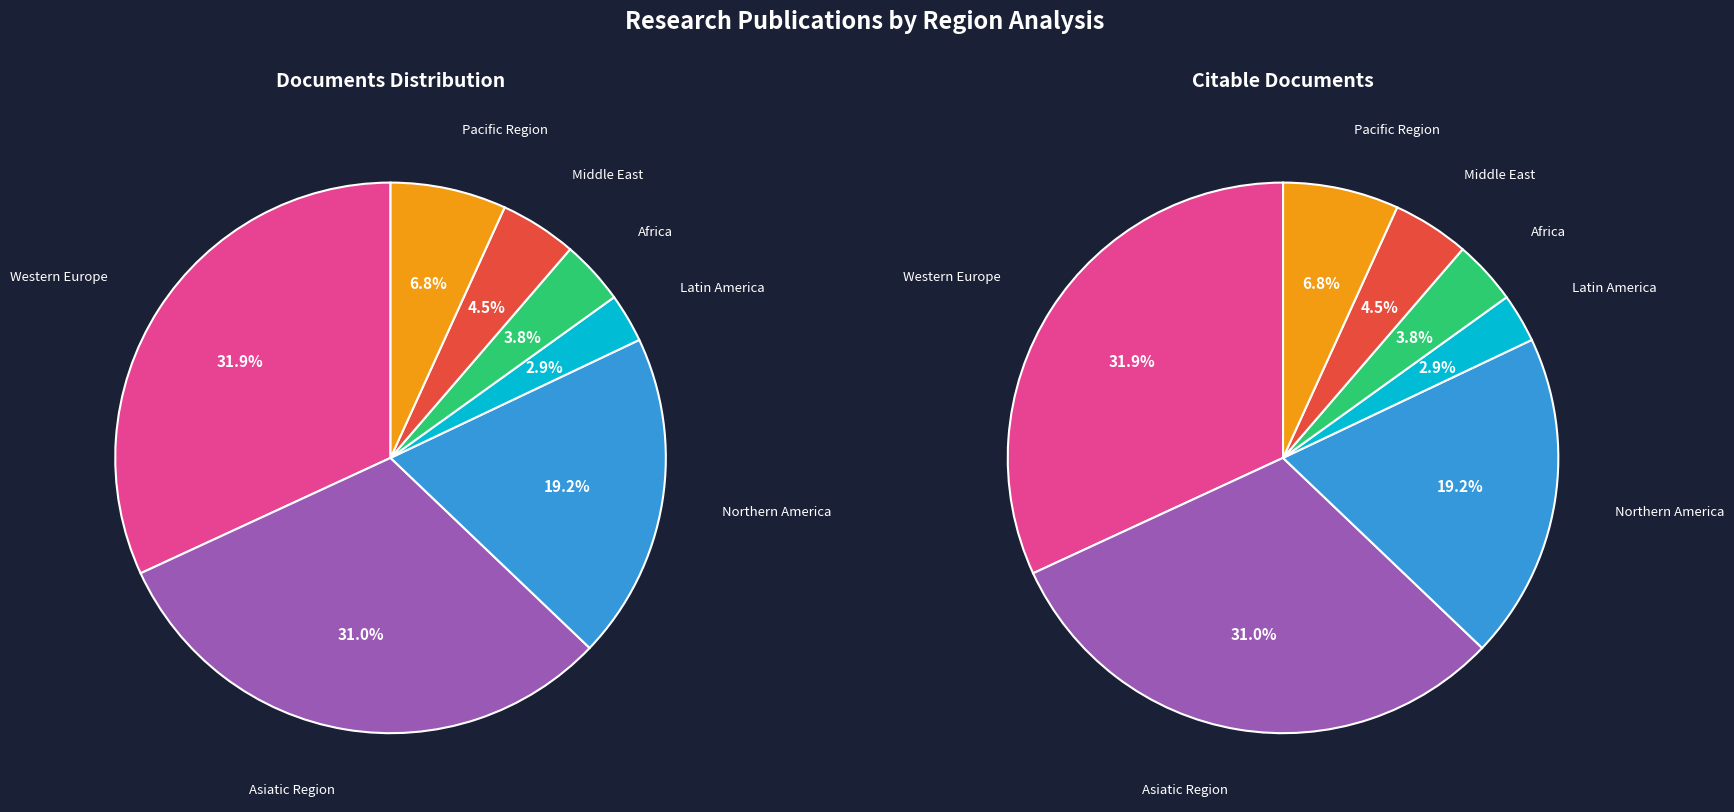

Approximately how many times larger is the value at Middle East compared to Latin America?

1.6